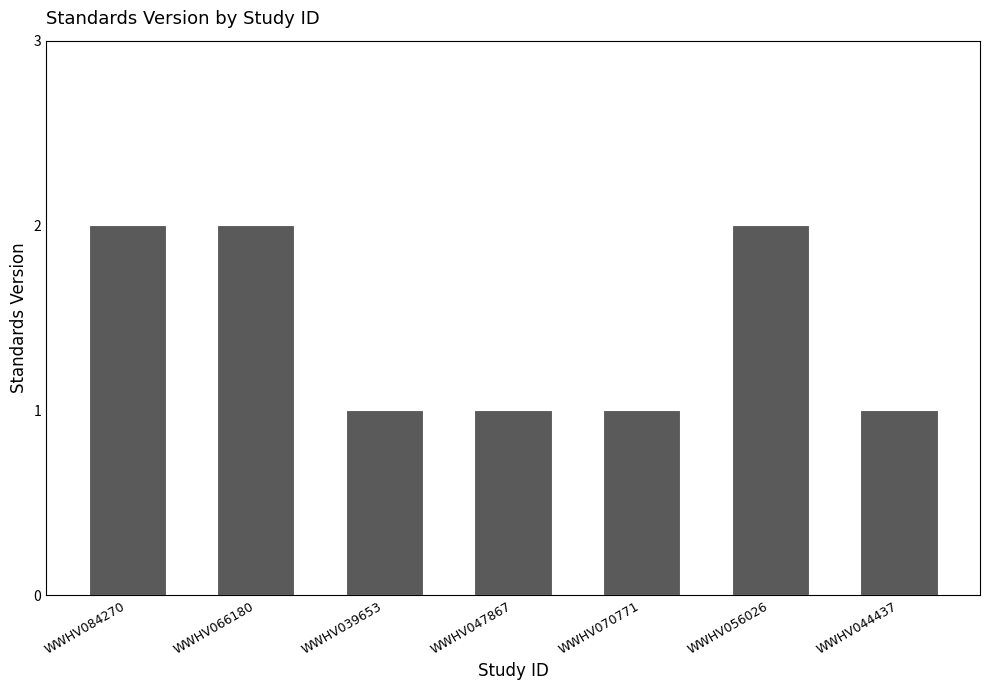

What position from the left is WWHV056026?

6